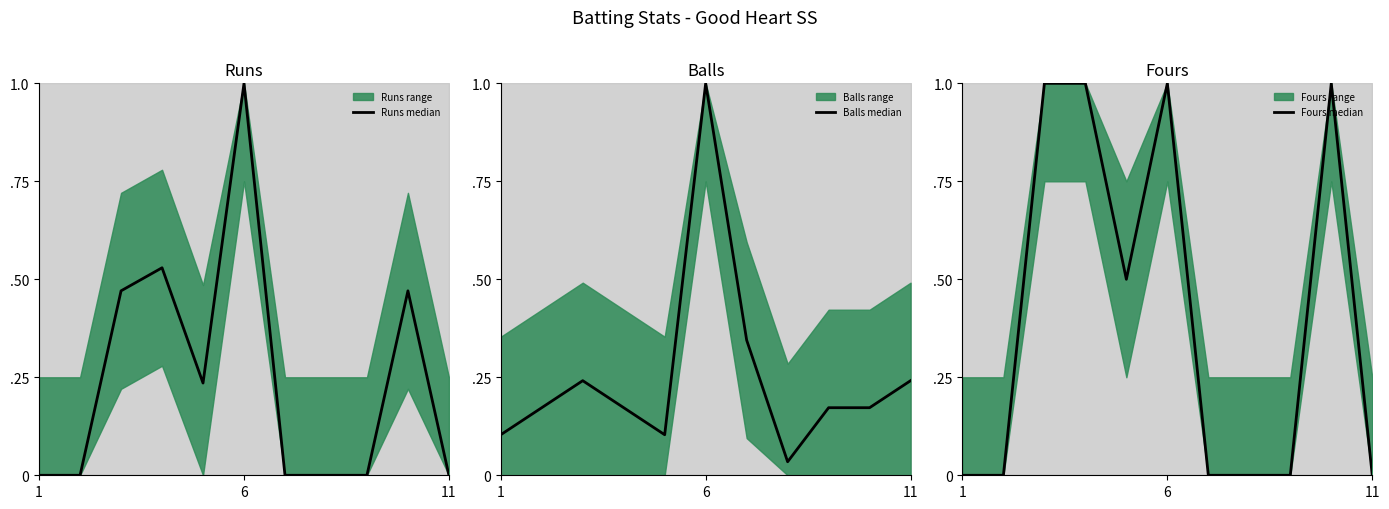

List the series in order of their peak value, lowest first.

Runs median, Balls median, Fours median